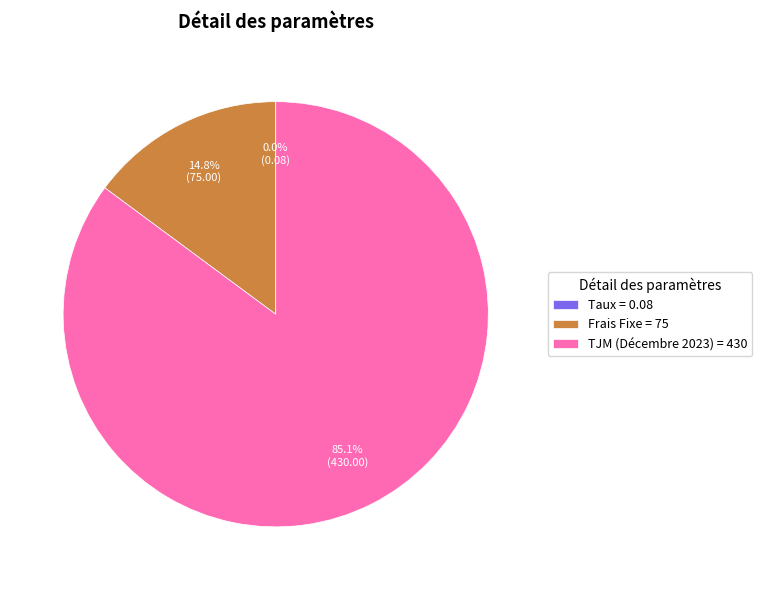

What percentage is the TJM (Décembre 2023) slice, to the nearest percent?

85%